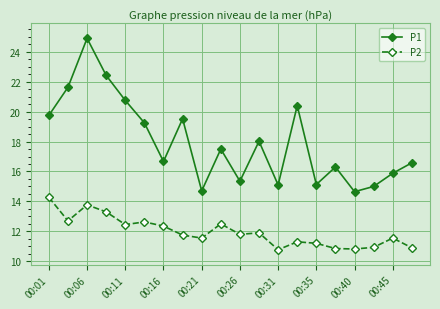

True or false: P1 and P2 cross at least once.

False